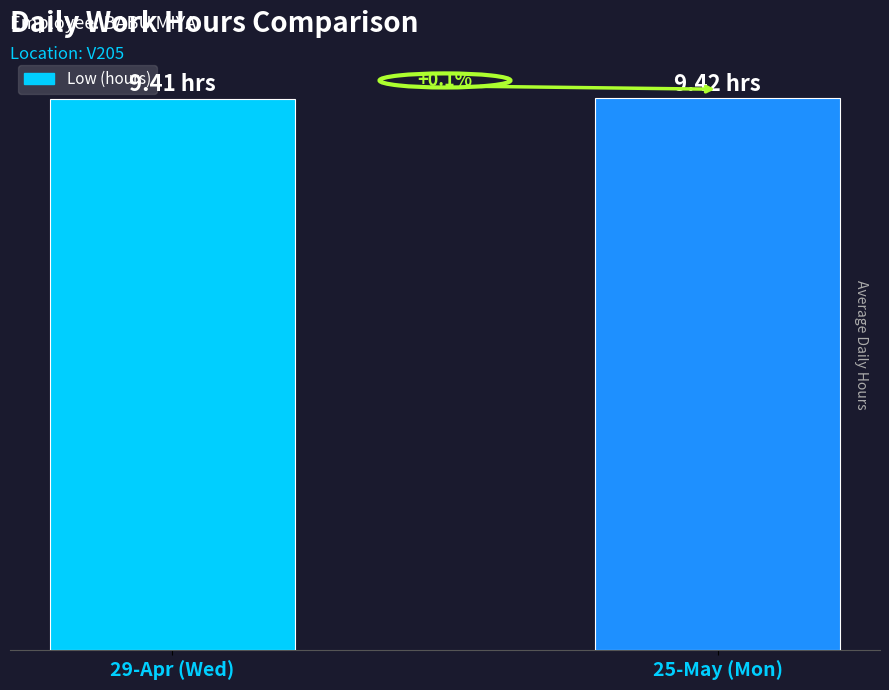

Are the bars horizontal?

No